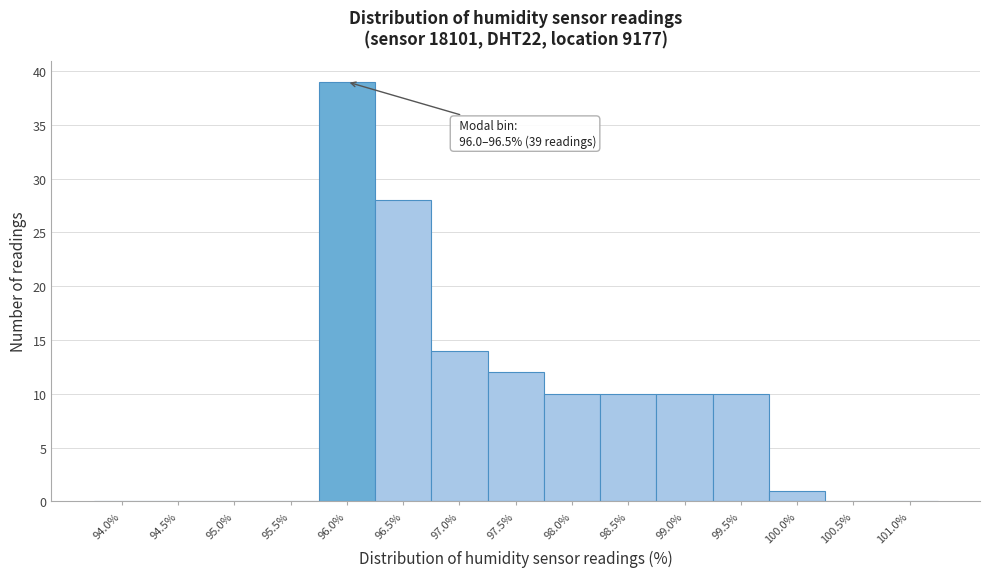

Reading right to left, transcribe all the data shown in this chart.

101.0%=0	100.5%=0	100.0%=1	99.5%=10	99.0%=10	98.5%=10	98.0%=10	97.5%=12	97.0%=14	96.5%=28	96.0%=39	95.5%=0	95.0%=0	94.5%=0	94.0%=0